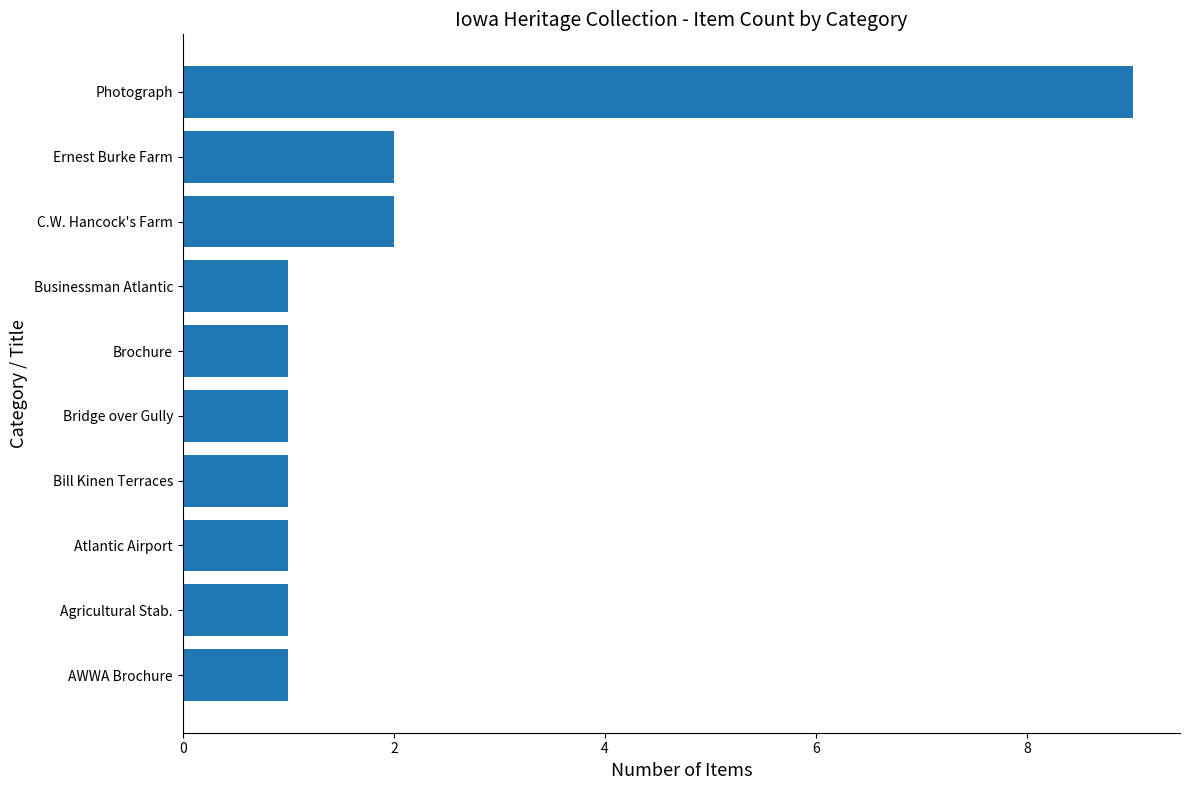

The value at Brochure is 2. True or false?

False